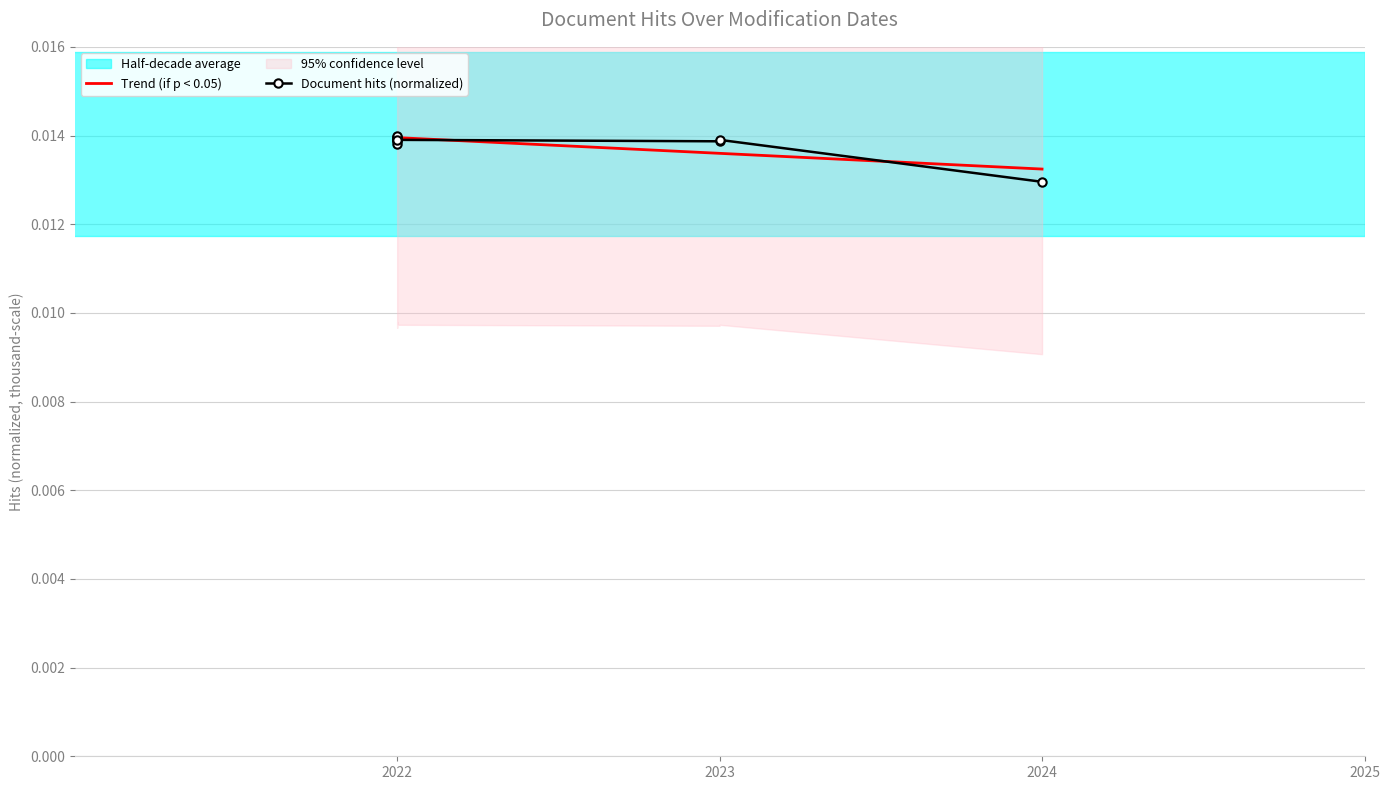

How many interior local peaks does the Document hits (normalized) series have?

2